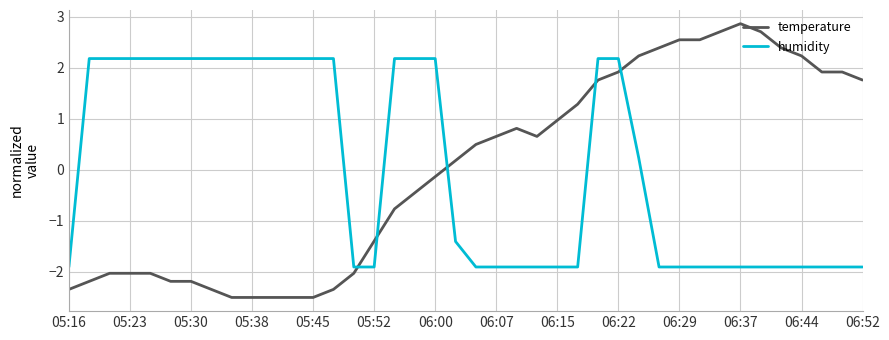

What is the minimum value for temperature?

-2.5